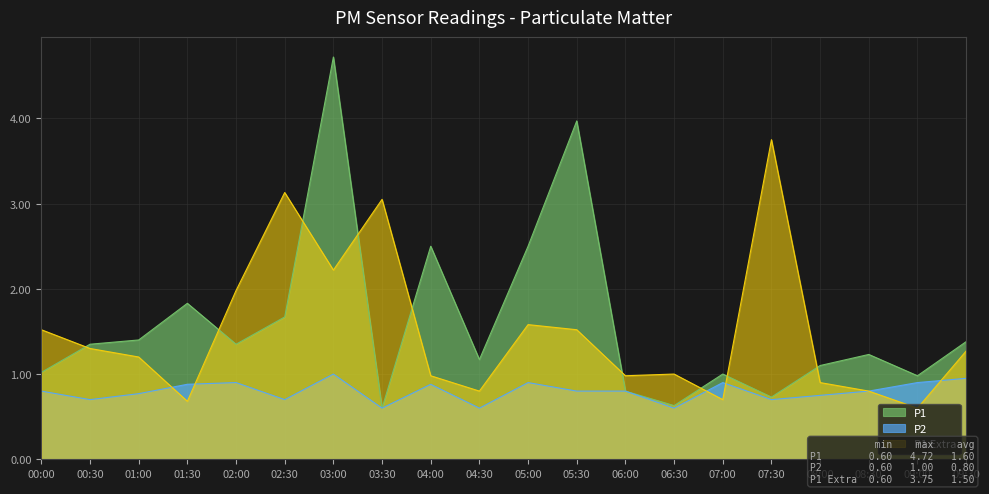

What is the sum of all P2 values?

15.9